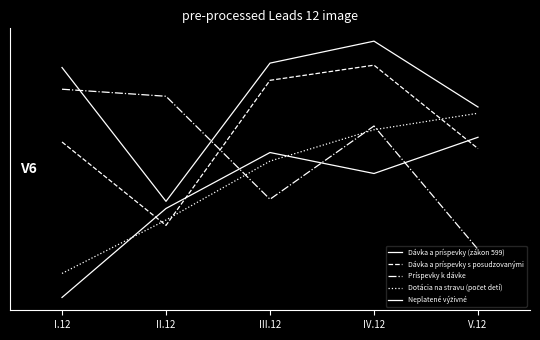

Where is the first local minimum for Dávka a príspevky (zákon 599)?

II.12